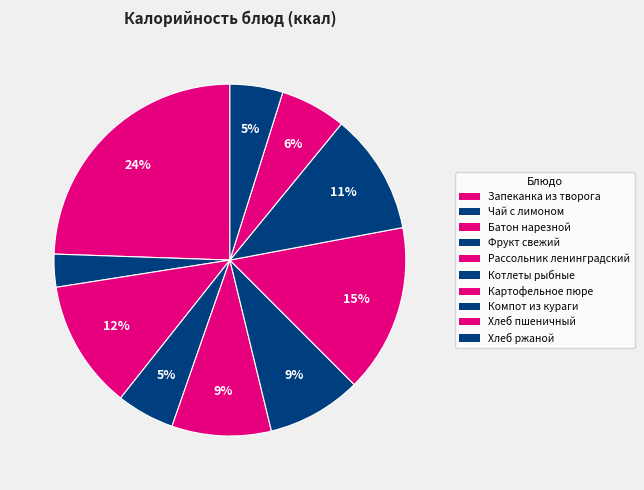

Is it true that Хлеб ржаной is 5% of the pie?

True